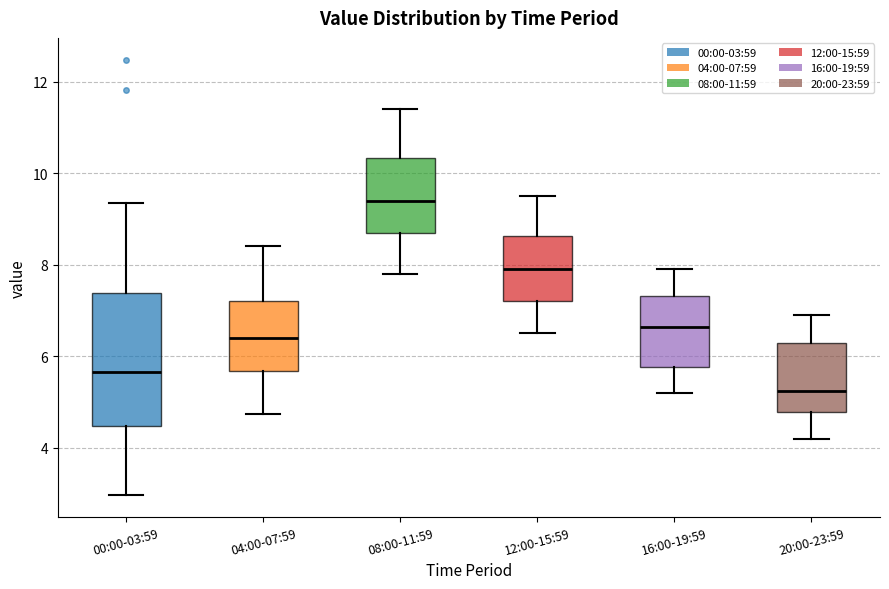

Where is the lower edge of the box for 12:00-15:59 on the y-axis? The values are not printed on the chart, so give them approximately, as read against the axis.

7.2